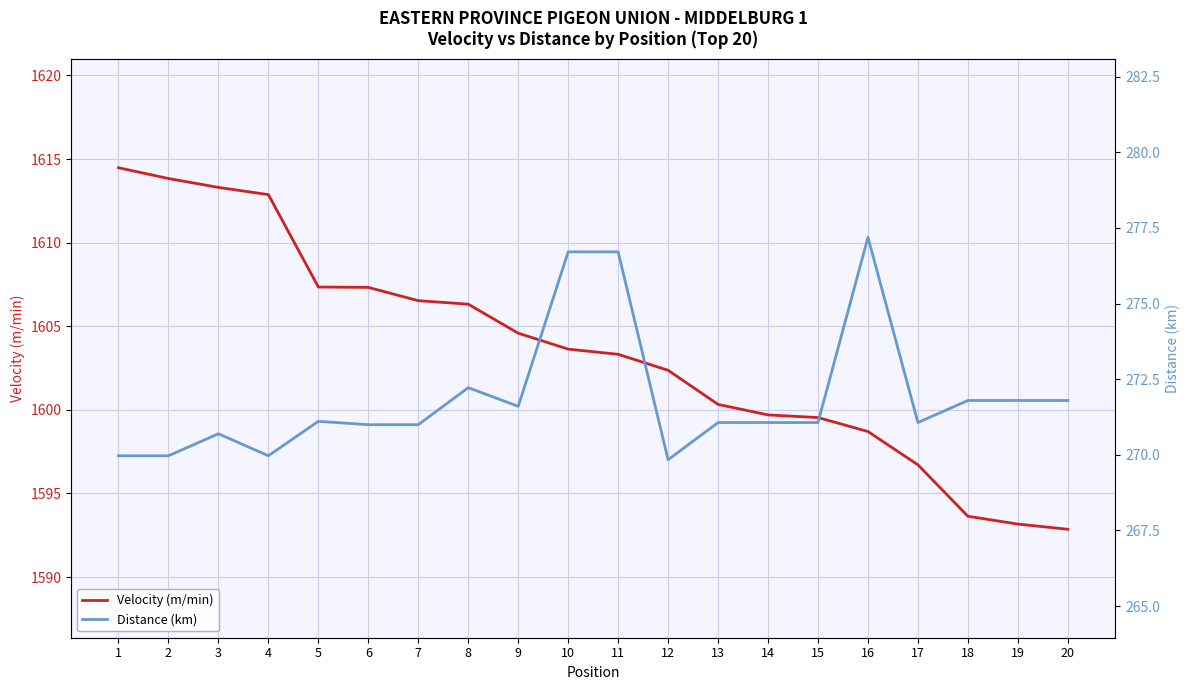

What is the value of the Velocity (m/min) point at the 3rd from the left?

1613.3